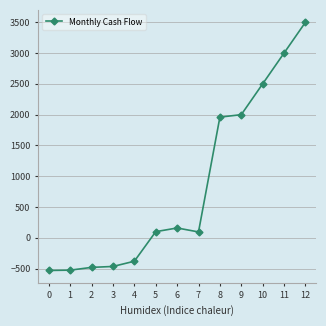

What is the minimum value shown in the chart?

-530.0